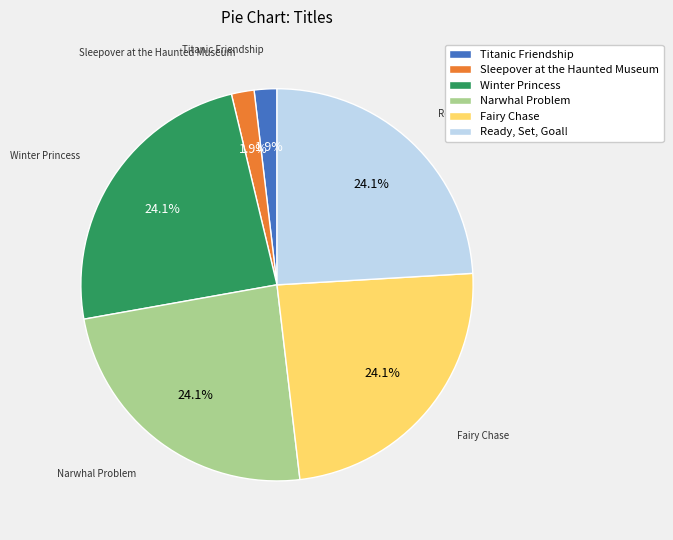

Approximately how many times larger is the value at Fairy Chase compared to Narwhal Problem?

1.0